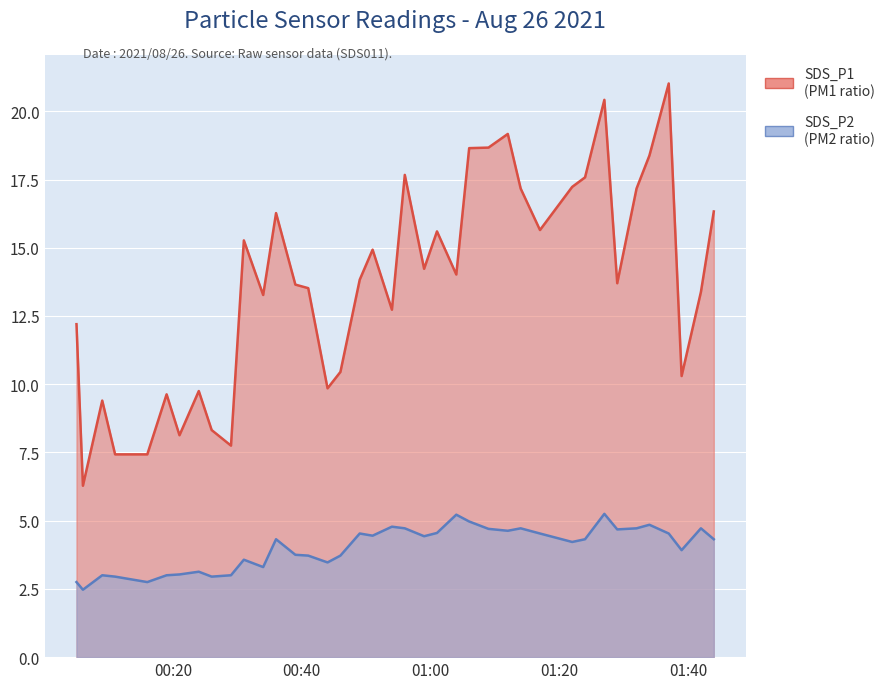

Where is the first local maximum for SDS_P2?

2021/08/26 00:09